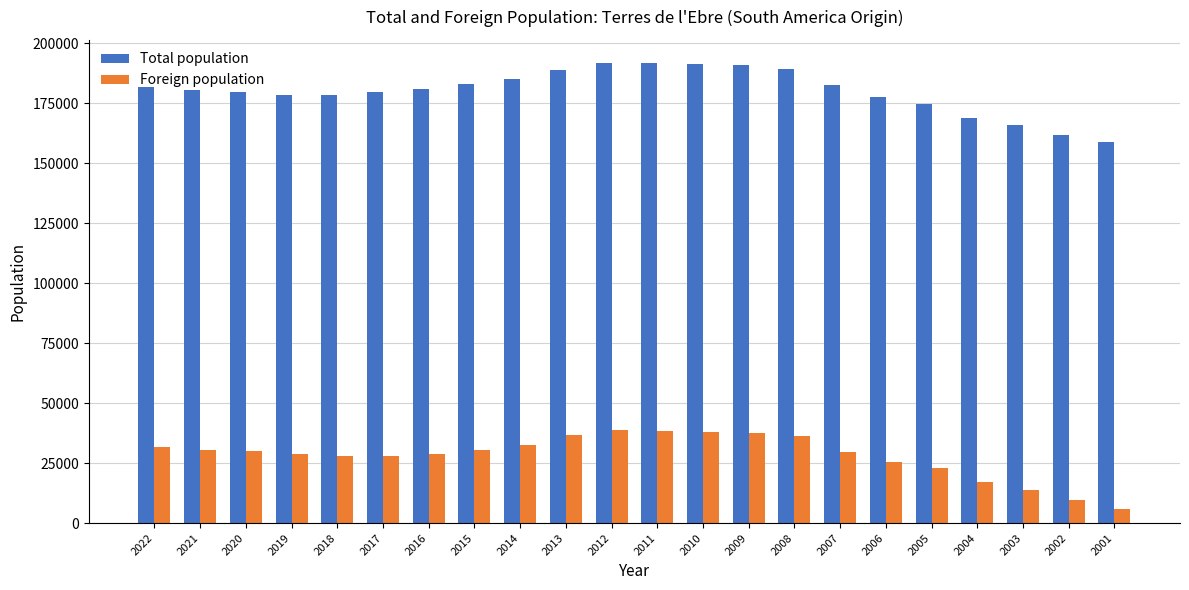

Does the chart contain stacked bars?

No